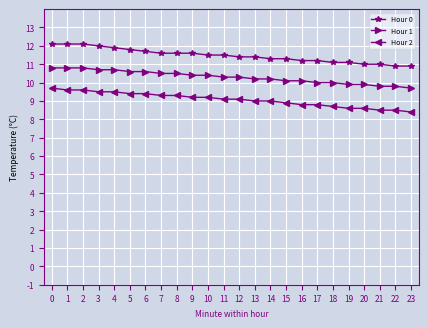

Reading right to left, what are all the values shown in this chart?

Hour 0: 23=10.9	22=10.9	21=11.0	20=11.0	19=11.1	18=11.1	17=11.2	16=11.2	15=11.3	14=11.3	13=11.4	12=11.4	11=11.5	10=11.5	9=11.6	8=11.6	7=11.6	6=11.7	5=11.8	4=11.9	3=12.0	2=12.1	1=12.1	0=12.1
Hour 1: 23=9.7	22=9.8	21=9.8	20=9.9	19=9.9	18=10.0	17=10.0	16=10.1	15=10.1	14=10.2	13=10.2	12=10.3	11=10.3	10=10.4	9=10.4	8=10.5	7=10.5	6=10.6	5=10.6	4=10.7	3=10.7	2=10.8	1=10.8	0=10.8
Hour 2: 23=8.4	22=8.5	21=8.5	20=8.6	19=8.6	18=8.7	17=8.8	16=8.8	15=8.9	14=9.0	13=9.0	12=9.1	11=9.1	10=9.2	9=9.2	8=9.3	7=9.3	6=9.4	5=9.4	4=9.5	3=9.5	2=9.6	1=9.6	0=9.7